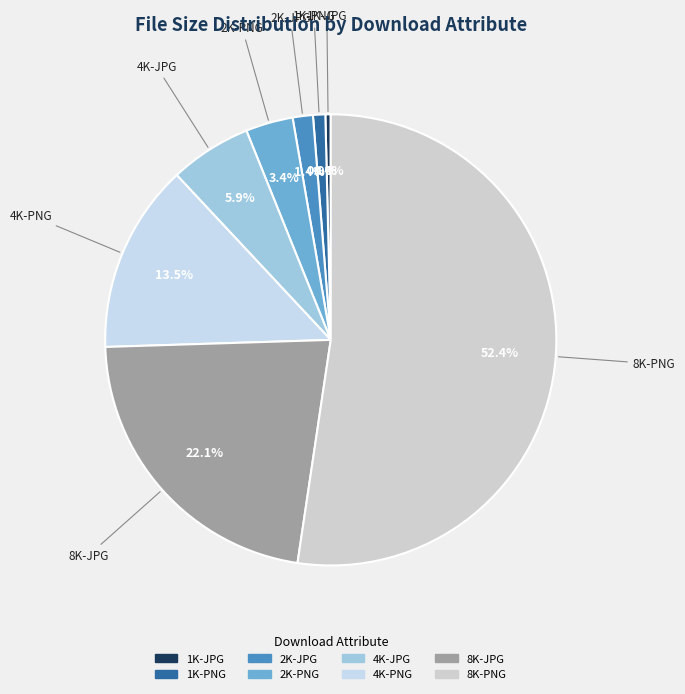

To the nearest percent, what is the combined percentage of 2K-PNG and 2K-JPG?

5%